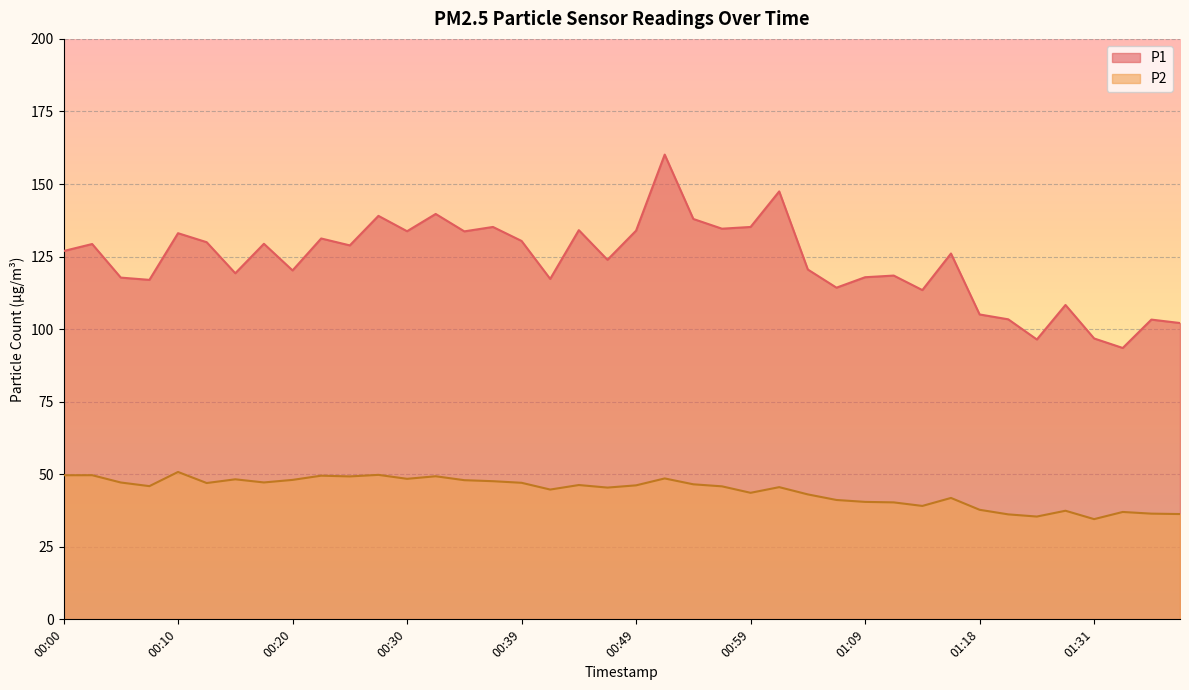

True or false: P2 and P1 cross at least once.

False